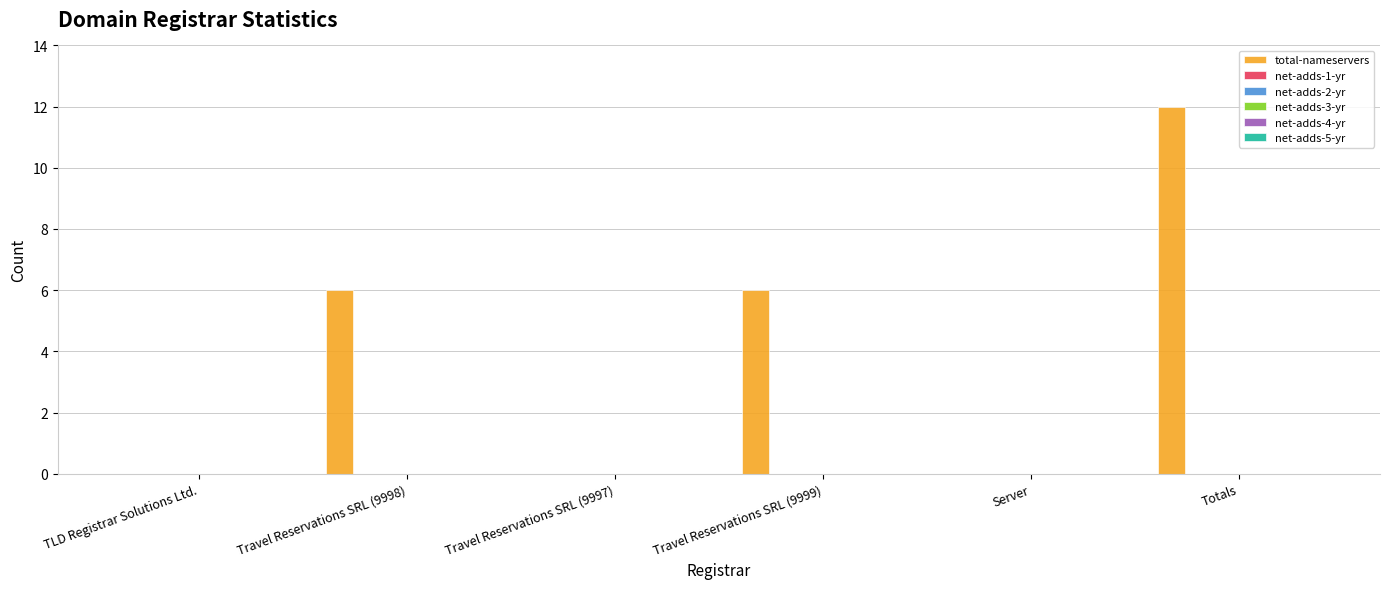

What is the greatest value displayed?

12